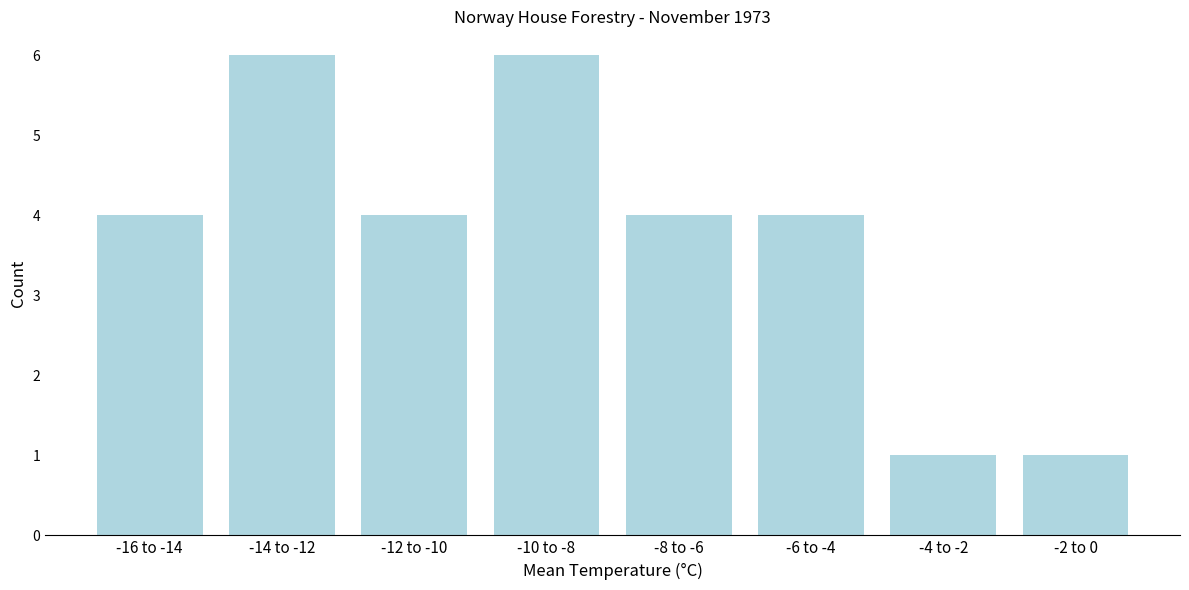

Reading left to right, transcribe all the data shown in this chart.

4	6	4	6	4	4	1	1